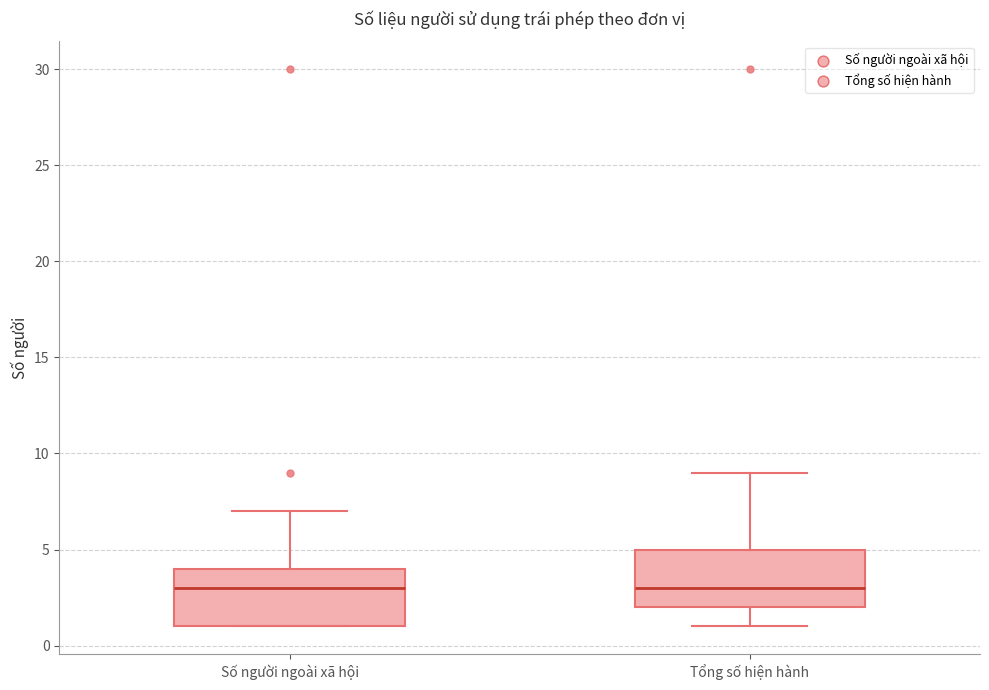

Where does the lower whisker of the box for Tổng số hiện hành end on the y-axis? The values are not printed on the chart, so give them approximately, as read against the axis.

1